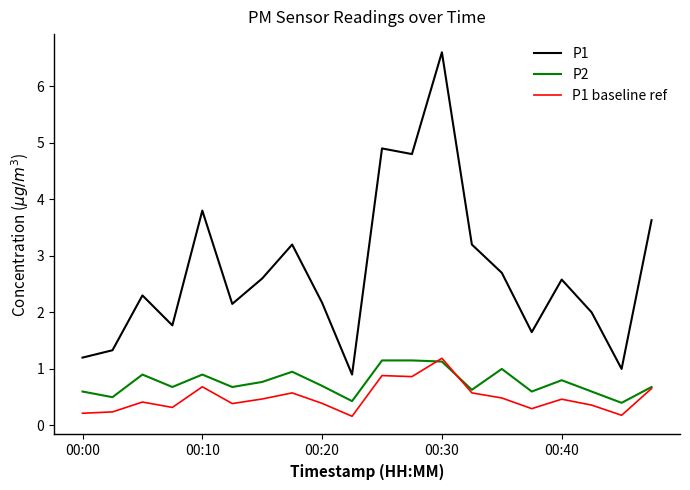

Which series has the largest range (max minus min)?

P1